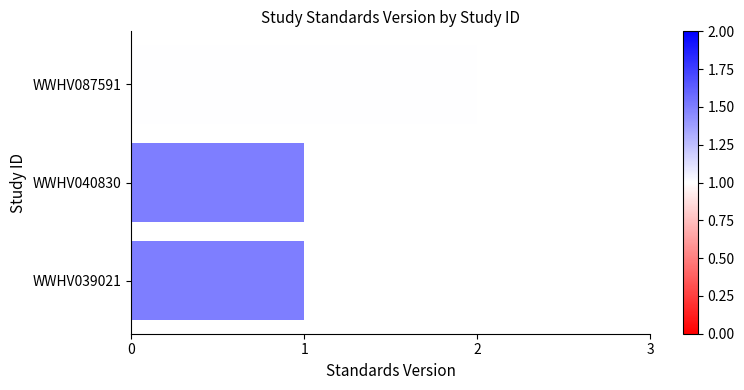

Does the chart contain any negative values?

No